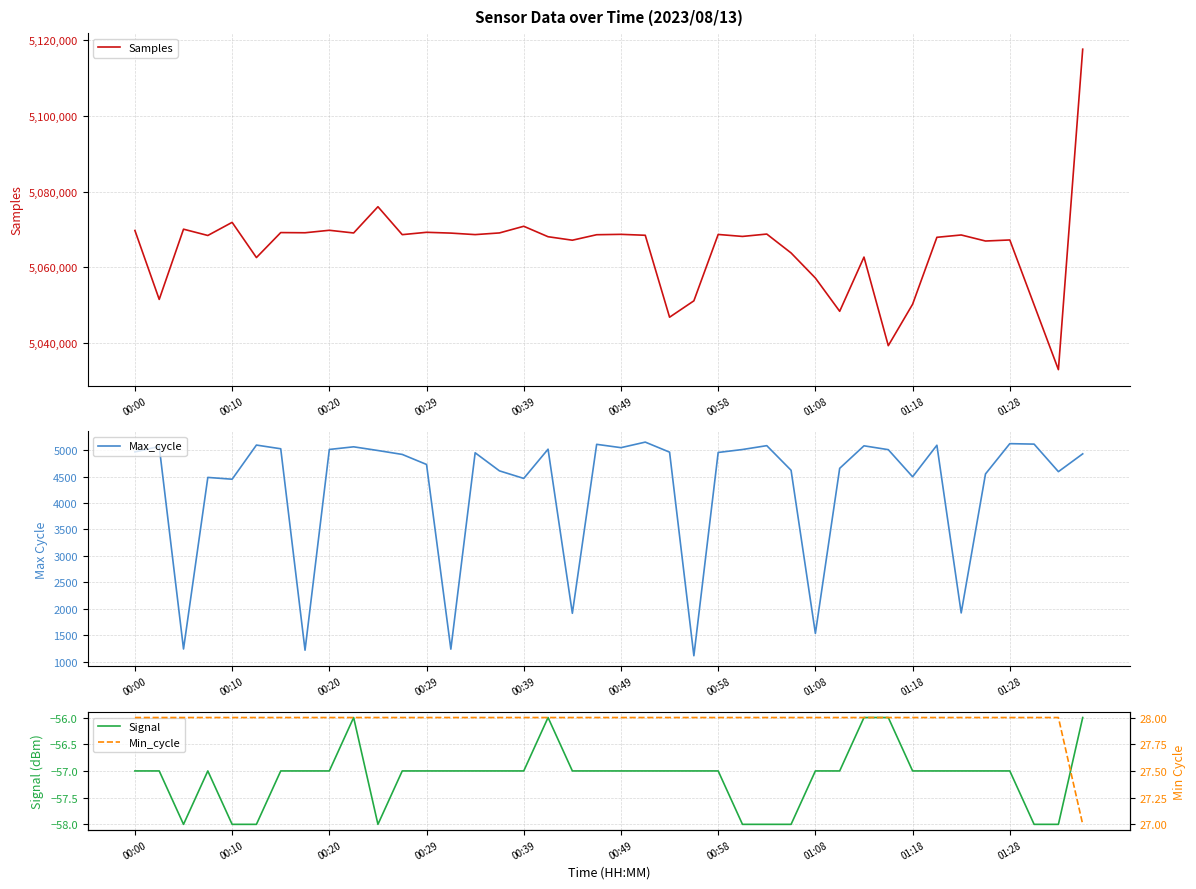

What is the maximum value for Samples?

5117590